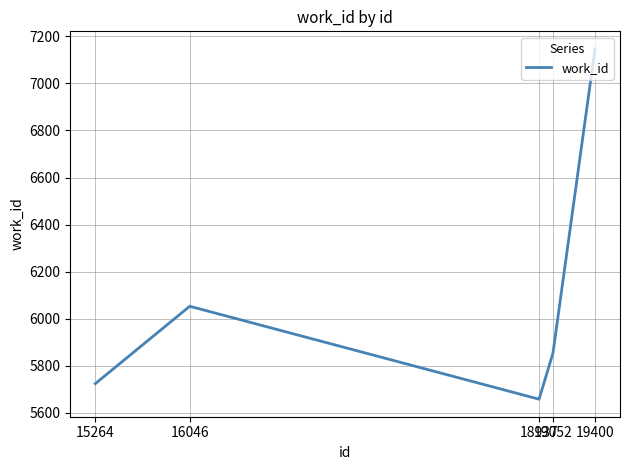

True or false: the data has more than 1 interior local peaks.

False